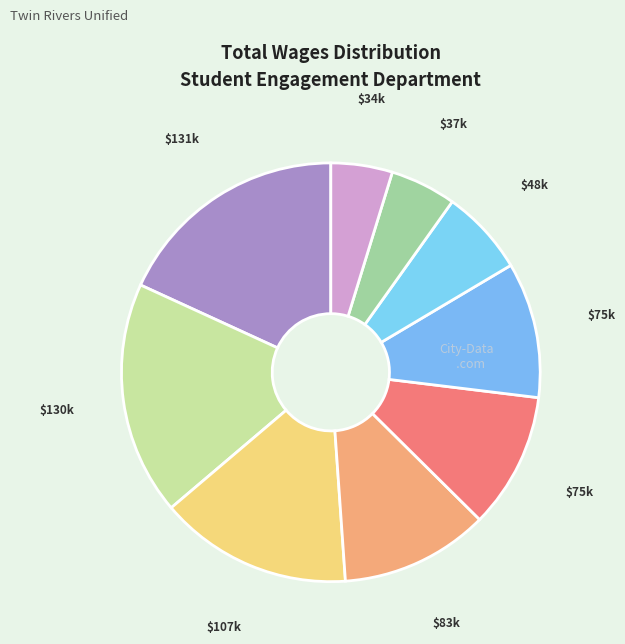

How many slices are in this pie chart?

9